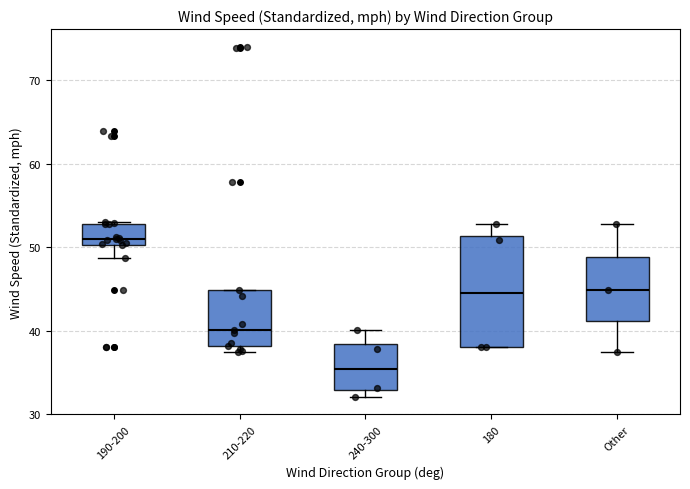

Where does the median line of the box for 240-300 sit on the y-axis? The values are not printed on the chart, so give them approximately, as read against the axis.

35